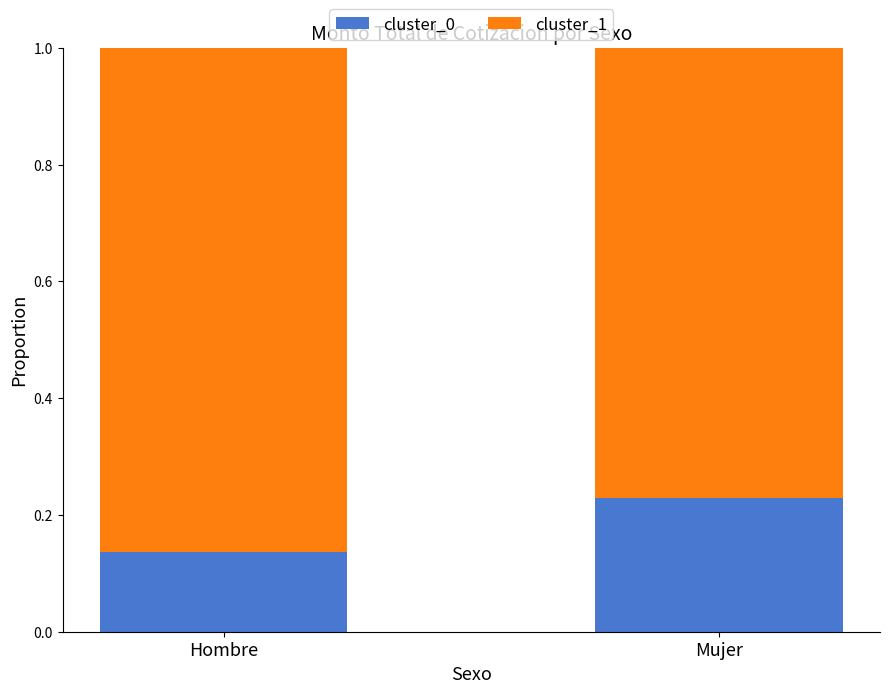

What is the sum of all cluster_0 values?

0.4